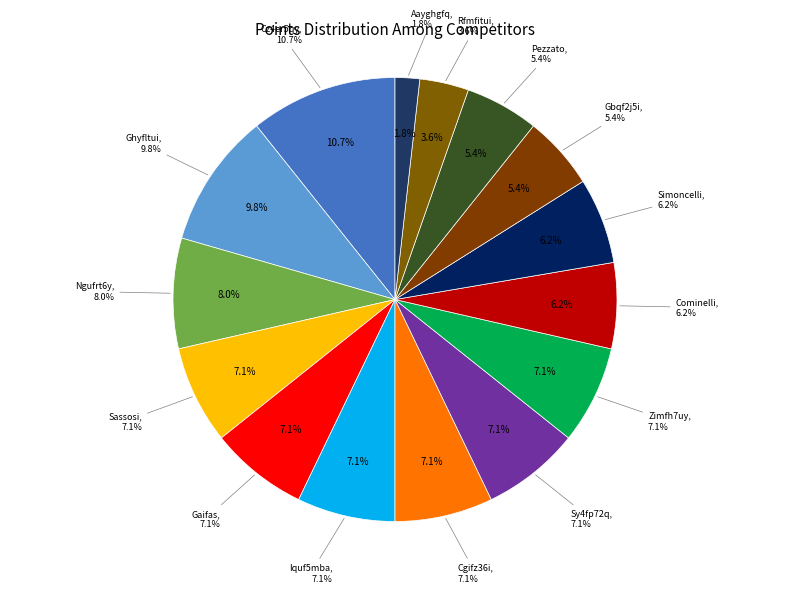

How many segments does this pie chart have?

15